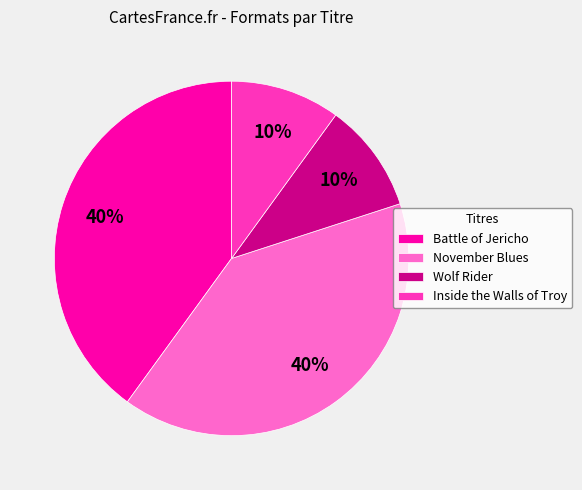

Is there any slice that represents more than half of the pie?

No